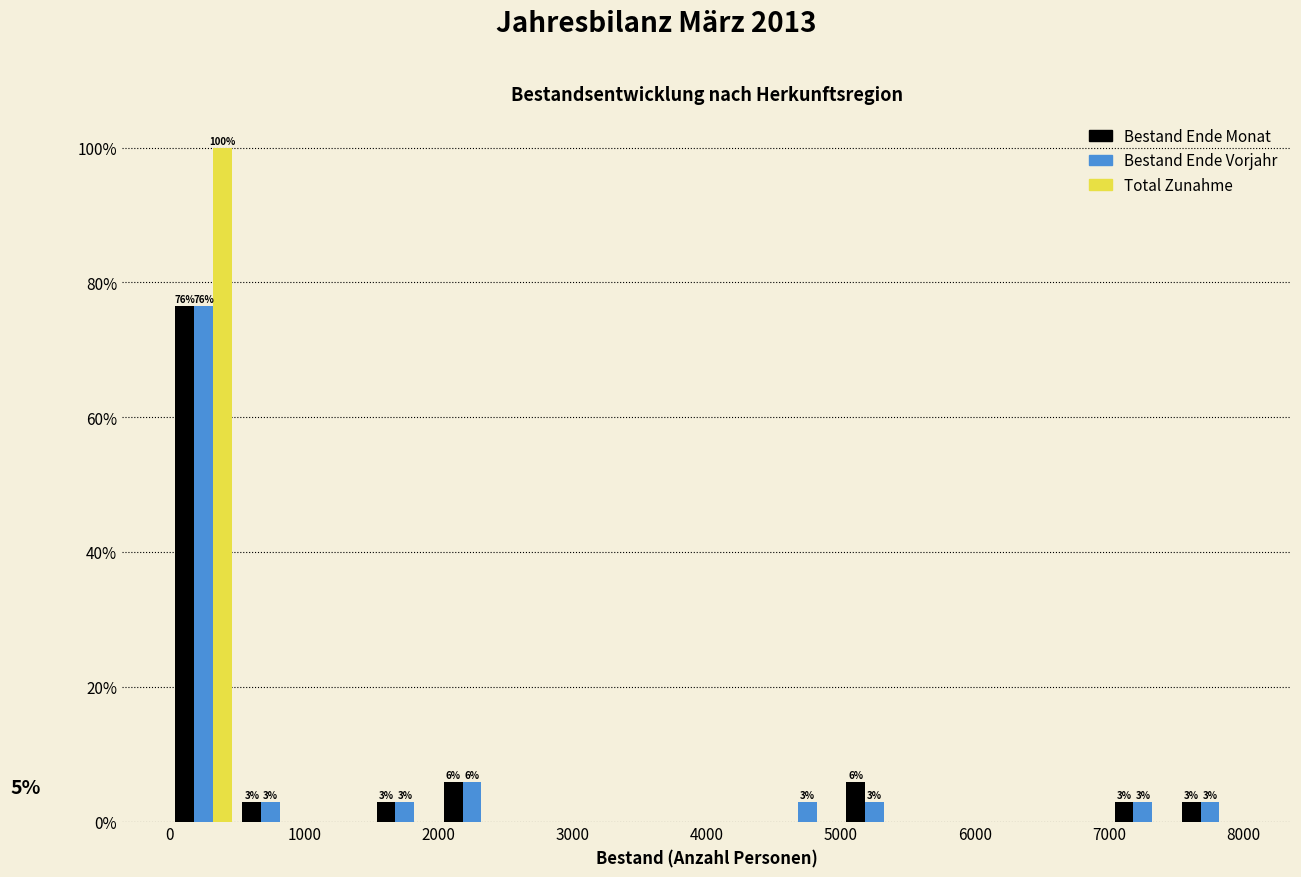

In the Total Zunahme series, which range on the x-axis has the tallest bar?

0 to 500